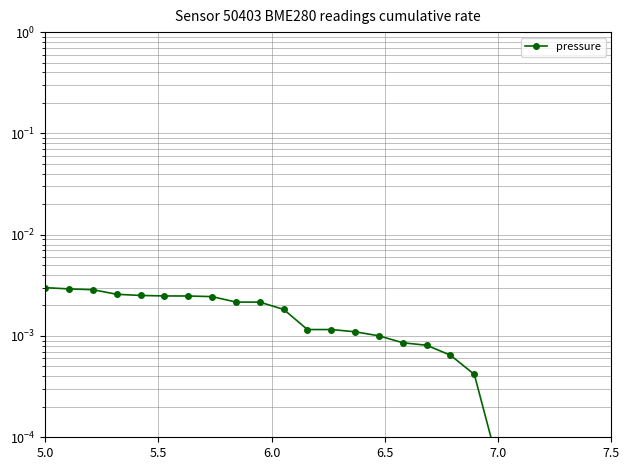

How many categories are shown in the chart?

20